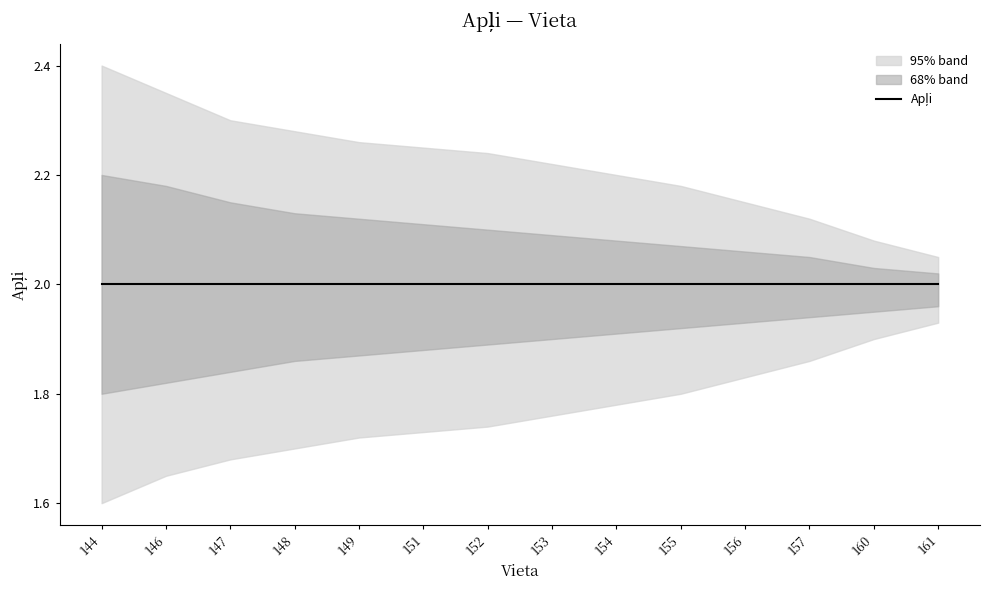

Which series has the largest range (max minus min)?

upper_95